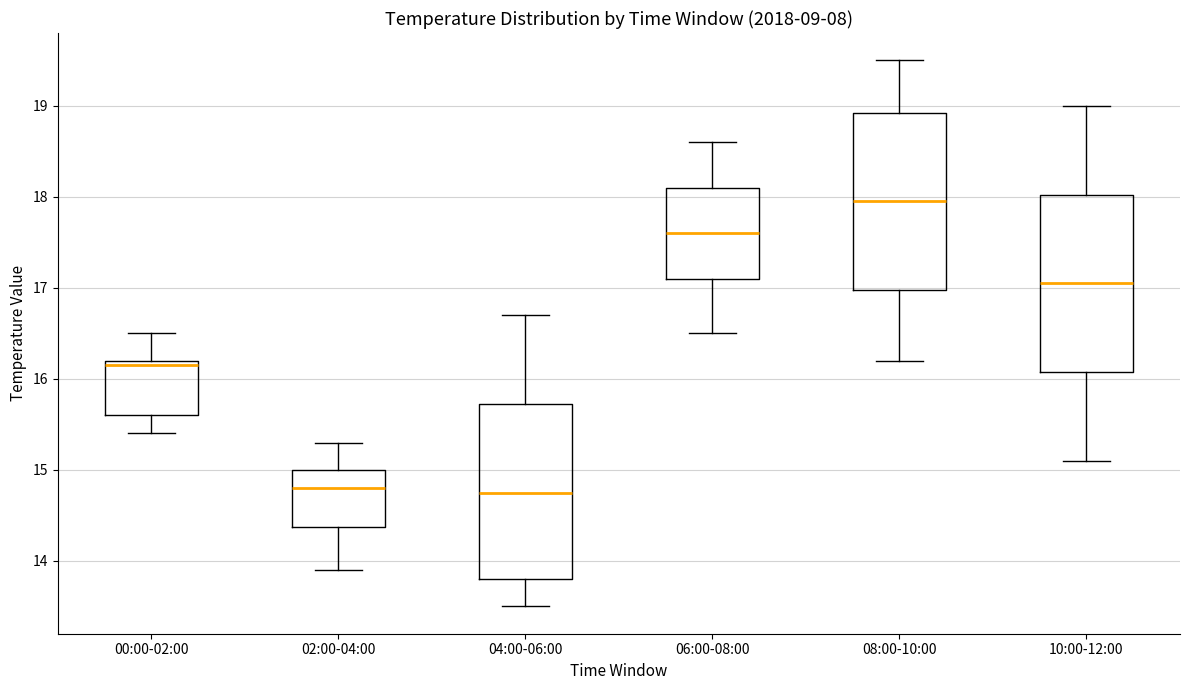

Reading left to right, transcribe this box plot: for each box, give where its median line is, the range the box spans, and where its two whiskers end, as read against the y-axis. The values are not printed on the chart, so give them approximately, as read against the axis.

00:00-02:00: median 16.2 (just below the box's upper edge), box 15.6 to 16.2, whiskers 15.4 to 16.5
02:00-04:00: median 14.8, box 14.4 to 15.0, whiskers 13.9 to 15.3
04:00-06:00: median 14.8, box 13.8 to 15.7, whiskers 13.5 to 16.7
06:00-08:00: median 17.6, box 17.1 to 18.1, whiskers 16.5 to 18.6
08:00-10:00: median 18.0, box 17.0 to 18.9, whiskers 16.2 to 19.5
10:00-12:00: median 17.1, box 16.1 to 18.0, whiskers 15.1 to 19.0